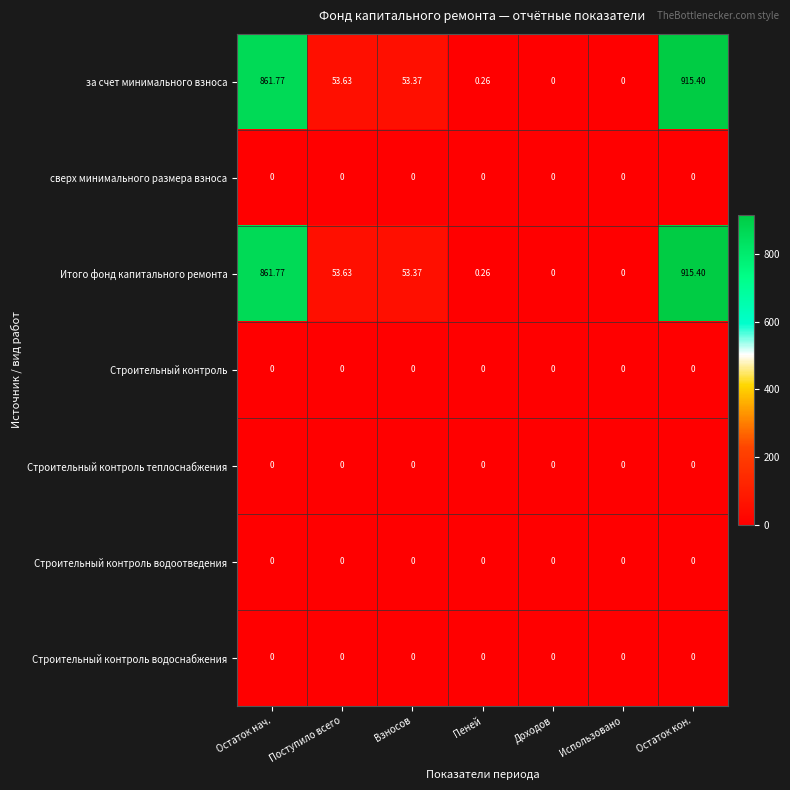

At which category is the sum across all series the highest?

Остаток кон.